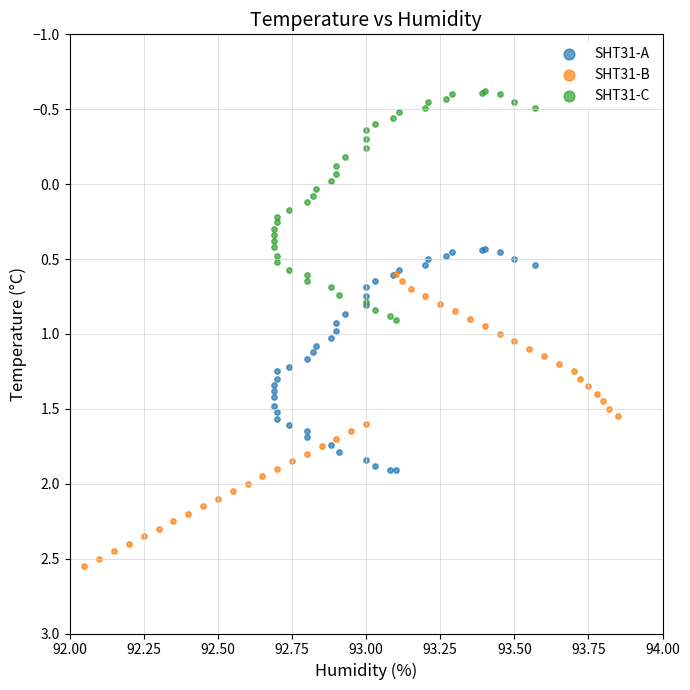

Which series has the largest Y range (max minus min)?

SHT31-B